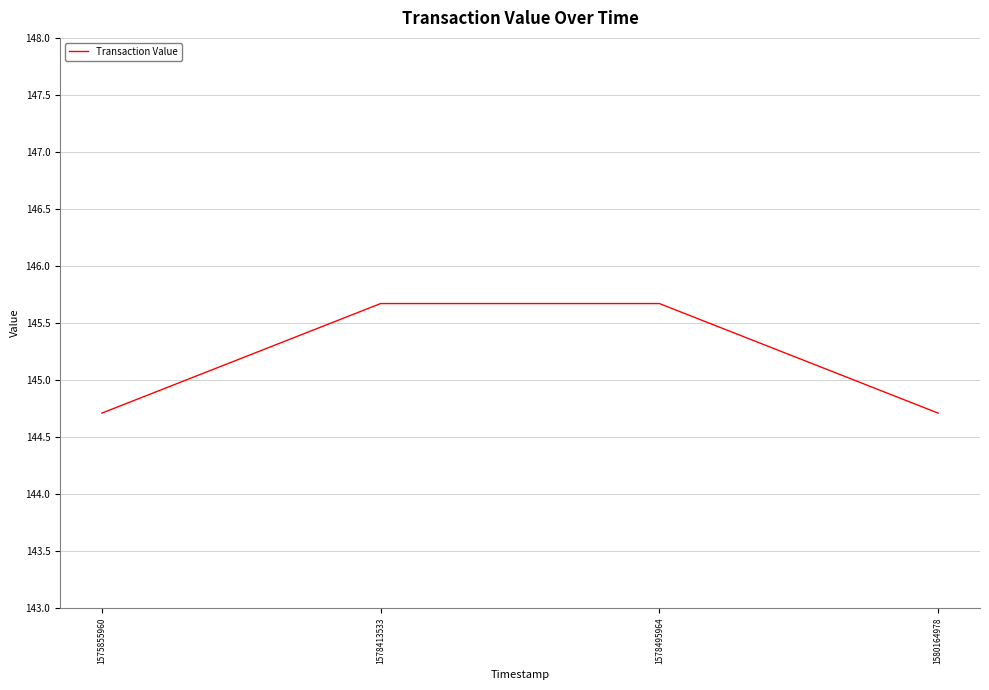

What is the difference between the maximum and minimum values?

1.0